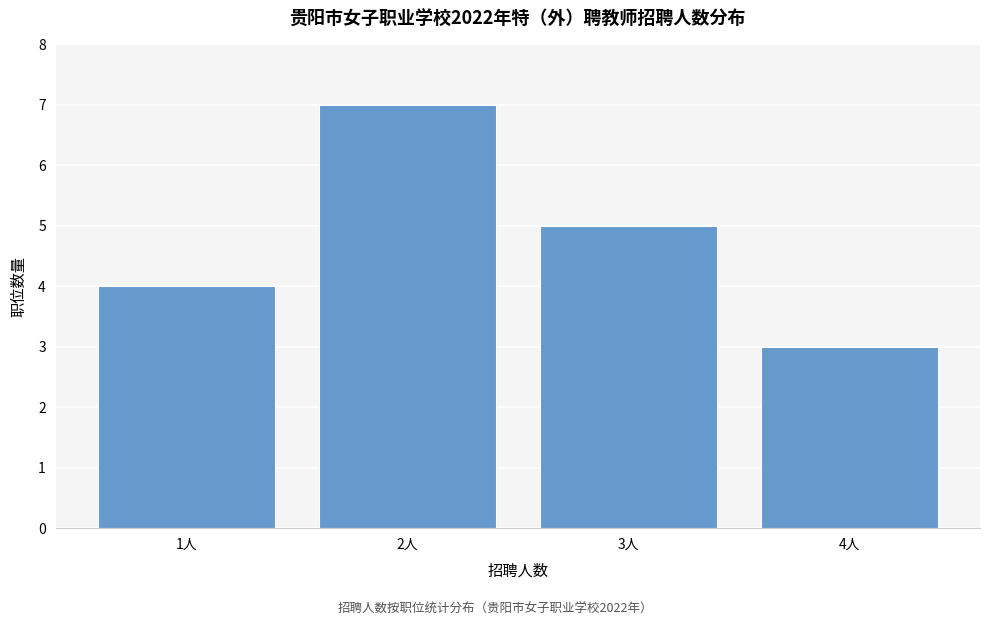

Reading right to left, what are all the values shown in this chart?

3	5	7	4